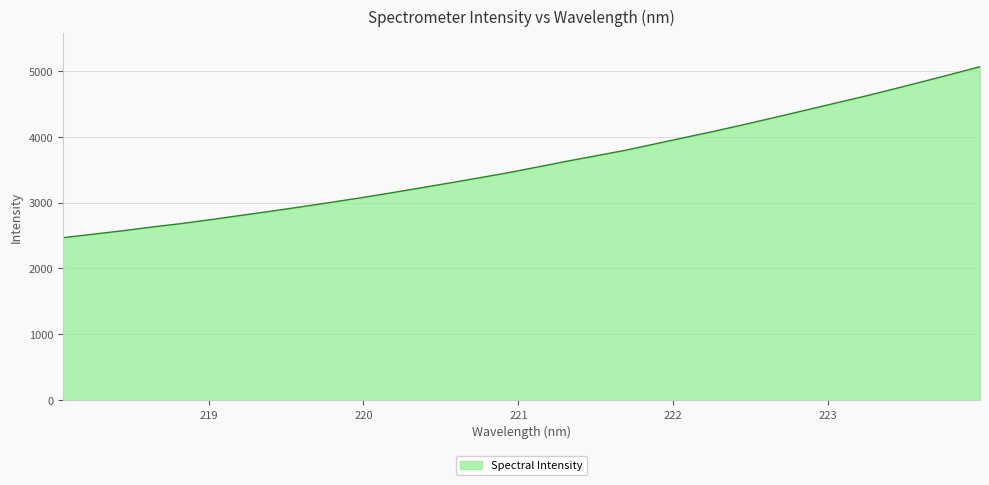

What is the difference between the maximum and minimum values?

2599.1